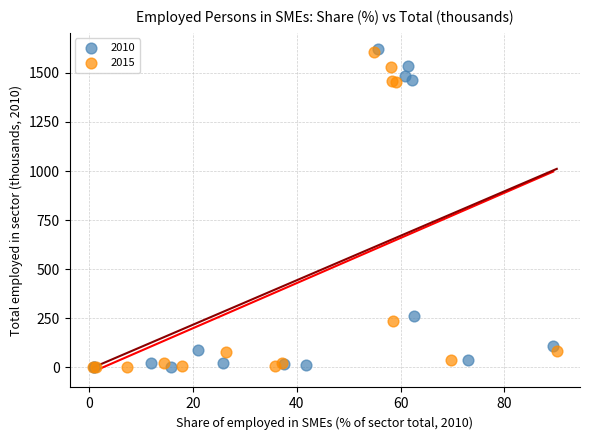

Which series has the widest spread of Y values?

2010